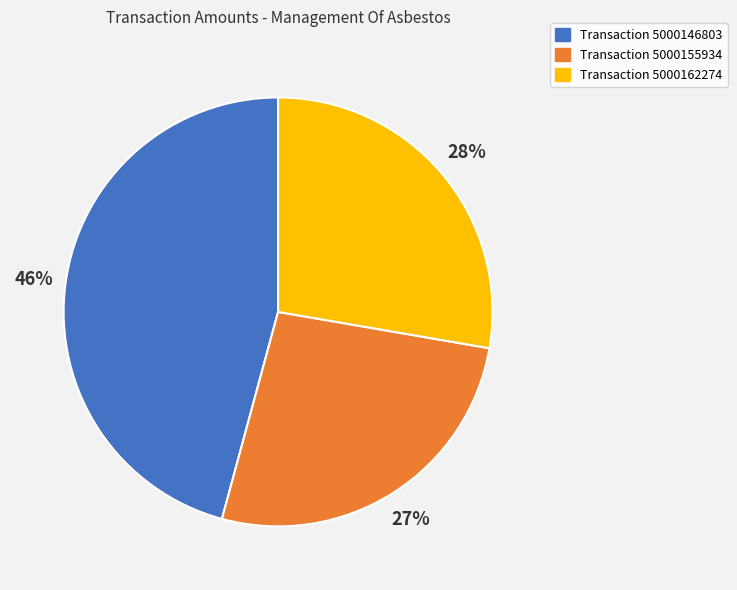

How many slices are in this pie chart?

3